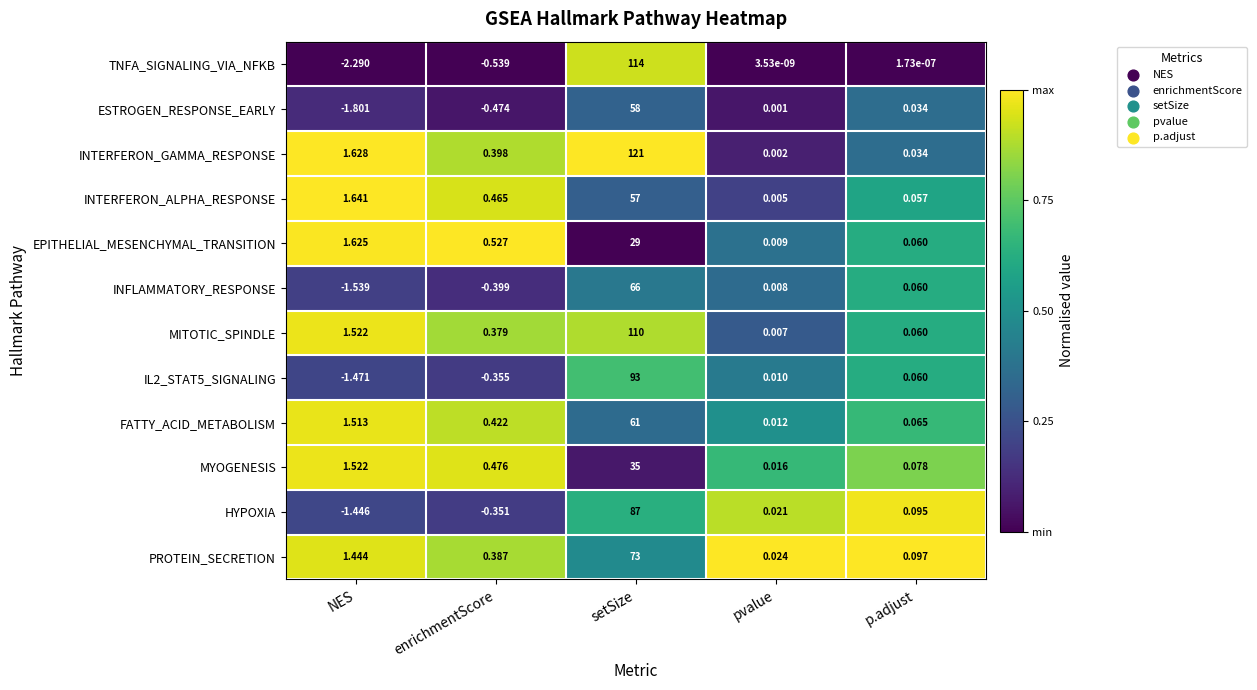

Is the value of TNFA_SIGNALING_VIA_NFKB at enrichmentScore greater than the value of MYOGENESIS at p.adjust?

No